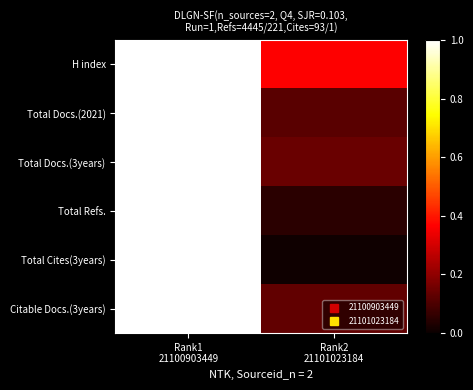

Reading right to left, list all the values displayed in this chart.

H index: Rank2
21101023184=0.4	Rank1
21100903449=1.0
Total Docs.(2021): Rank2
21101023184=0.1	Rank1
21100903449=1.0
Total Docs.(3years): Rank2
21101023184=0.1	Rank1
21100903449=1.0
Total Refs.: Rank2
21101023184=0.0	Rank1
21100903449=1.0
Total Cites(3years): Rank2
21101023184=0.0	Rank1
21100903449=1.0
Citable Docs.(3years): Rank2
21101023184=0.1	Rank1
21100903449=1.0